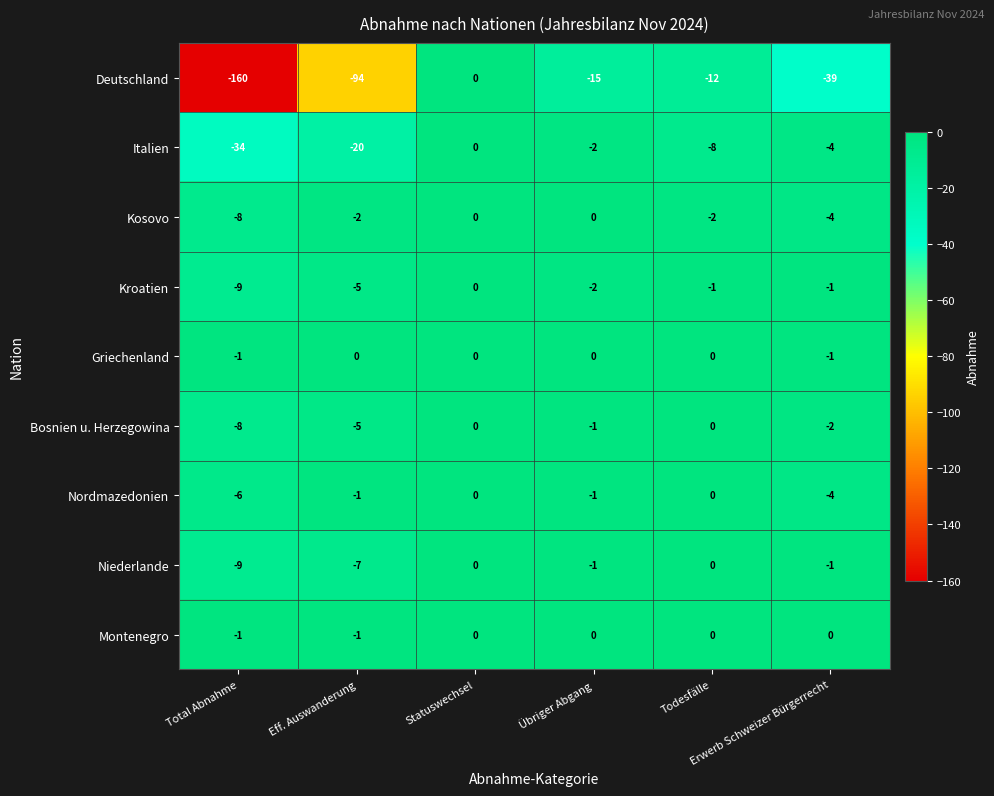

How many distinct data groups are displayed?

9